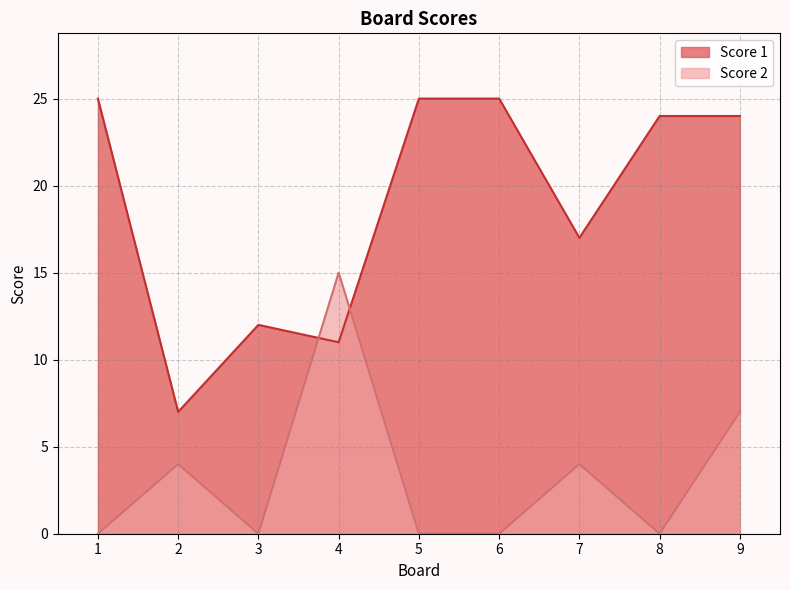

What is the difference between the Score 1 values at 8 and 5?

1